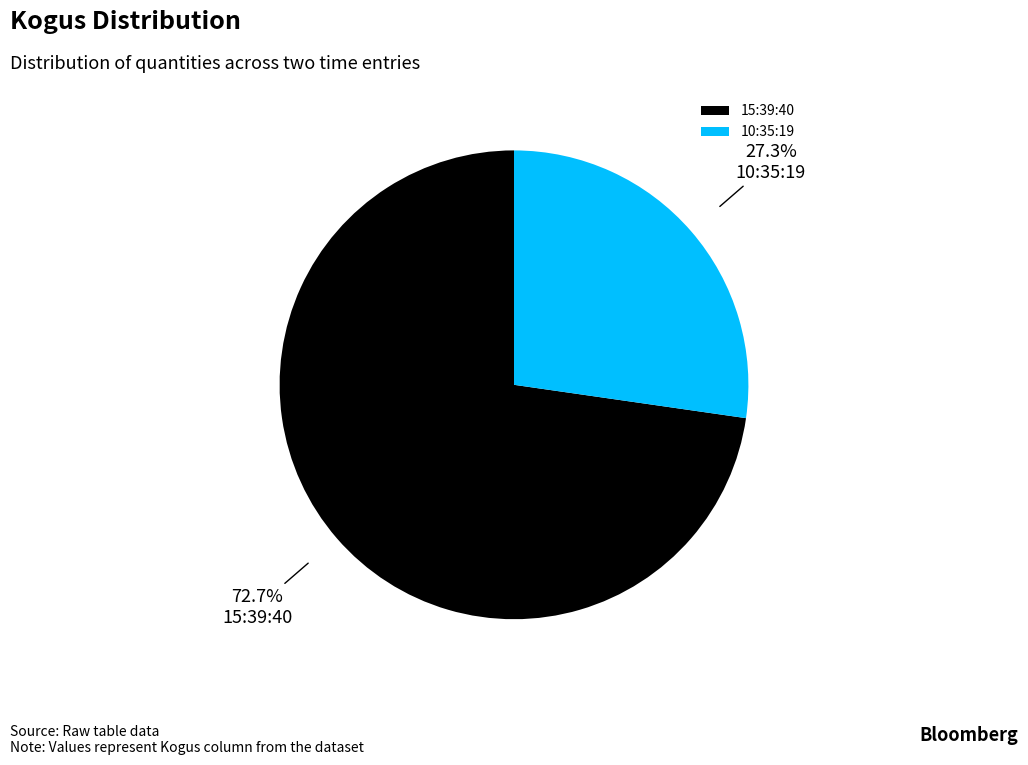

What is the majority slice?

15:39:40